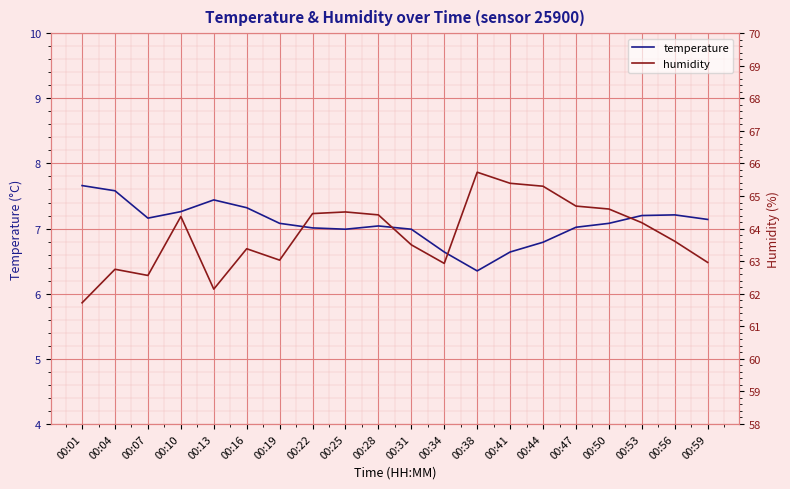

What is the sum of all humidity values?

1276.2